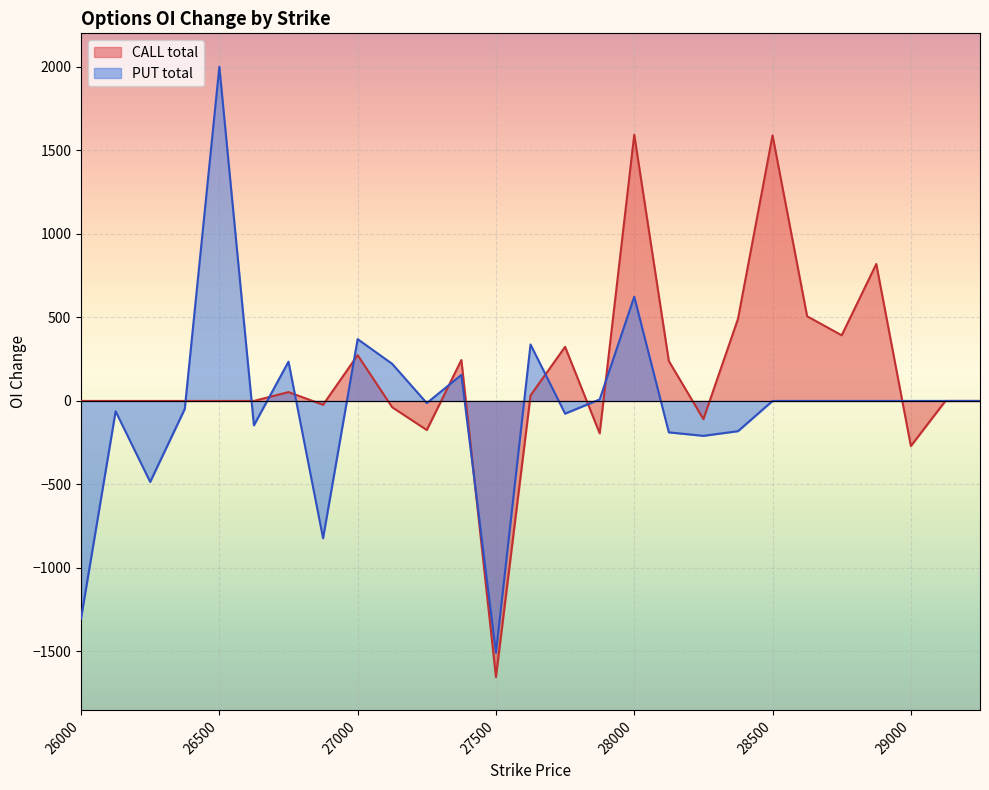

Rank the categories by PUT total value from lowest to highest.

27500, 26000, 26875, 26250, 28250, 28125, 28375, 26625, 27750, 26125, 26375, 27250, 29000, 28875, 28750, 28625, 28500, 29250, 29125, 27875, 27375, 27125, 26750, 27625, 27000, 28000, 26500